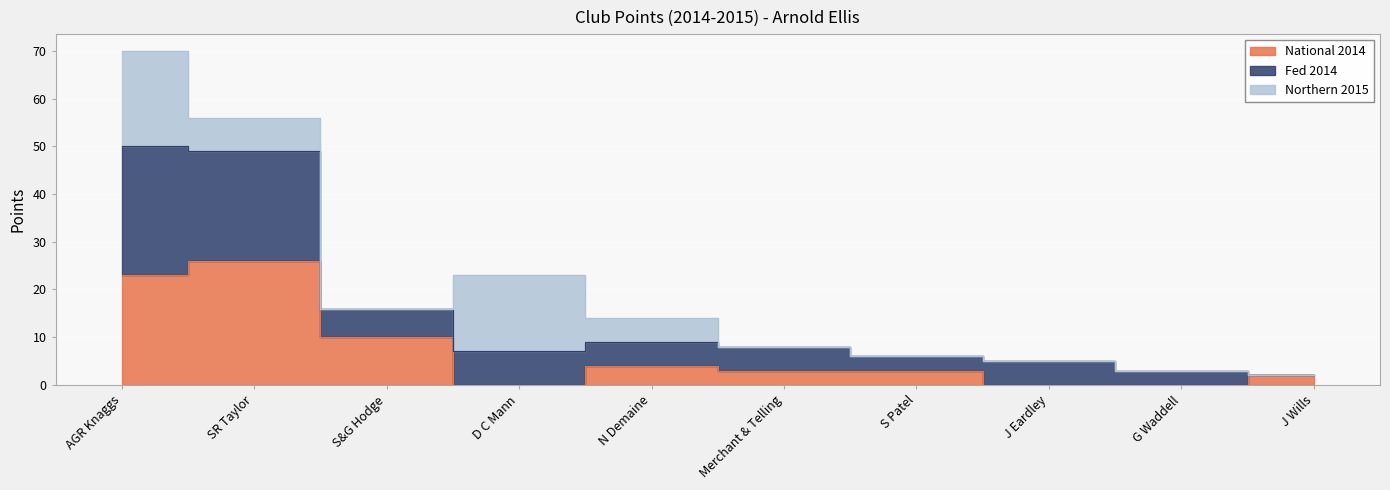

At how many categories does at least one series exceed 25?

2